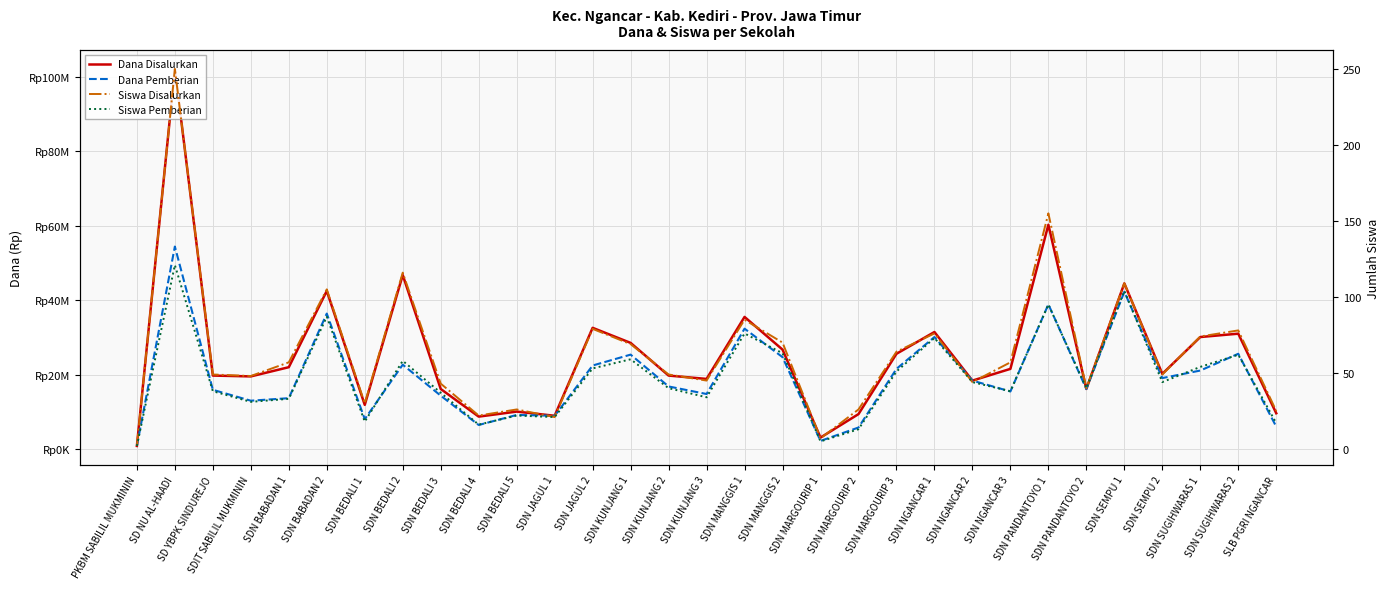

At SDN MARGOURIP 3, list the series in order from largest to smallest.

Dana Disalurkan, Dana Pemberian, Siswa Disalurkan, Siswa Pemberian